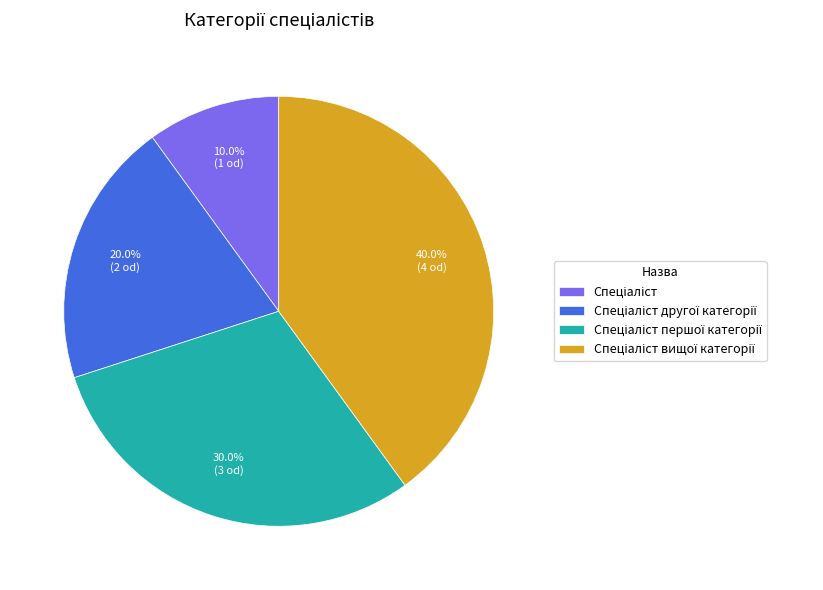

Is there a majority slice in this chart?

No